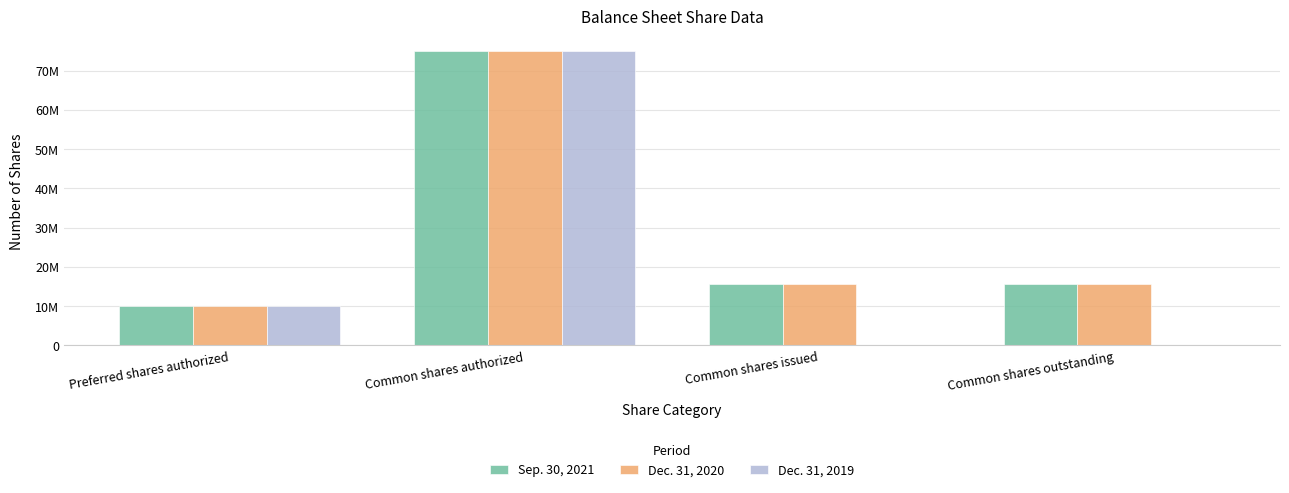

What are all the series names shown in the legend?

Sep. 30, 2021, Dec. 31, 2020, Dec. 31, 2019